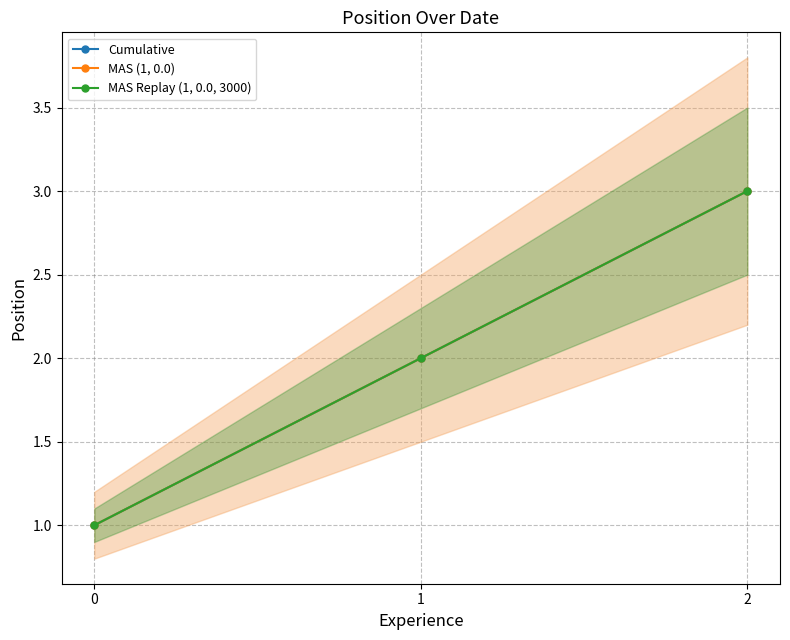

Rank the series by their maximum value, from highest to lowest.

Cumulative, MAS (1, 0.0), MAS Replay (1, 0.0, 3000)